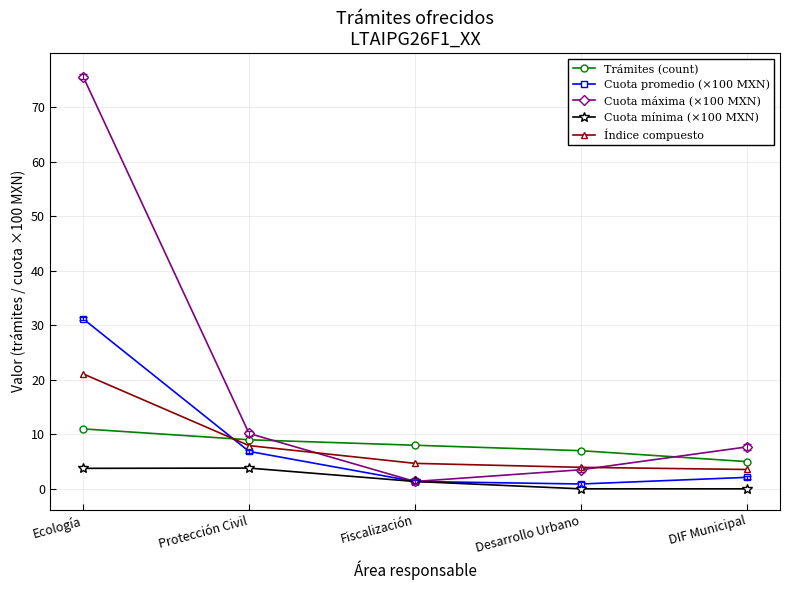

Which series has the largest range (max minus min)?

Cuota máxima (×100 MXN)